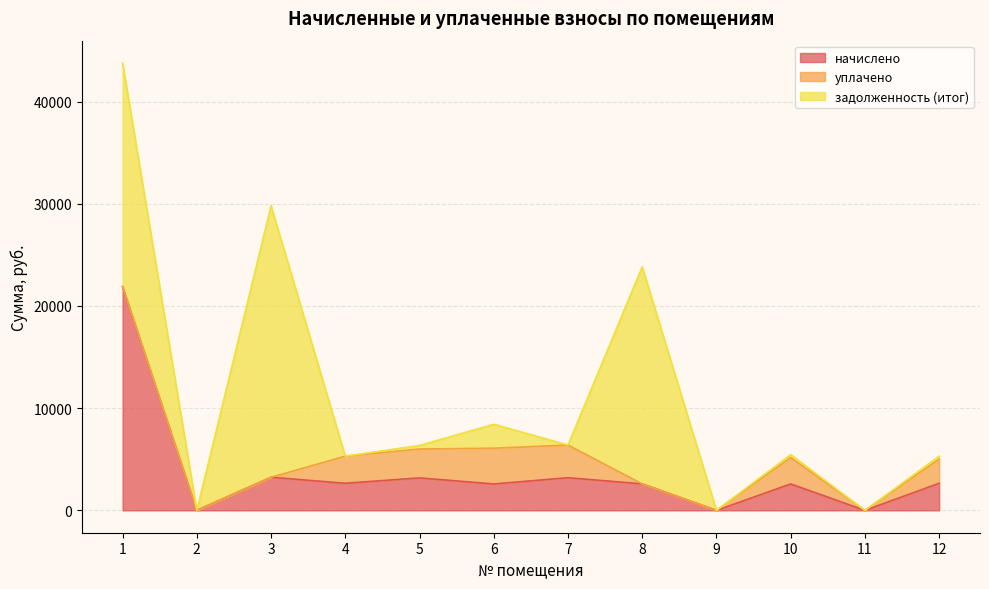

Which series has the largest total across all categories?

задолженность (итог)